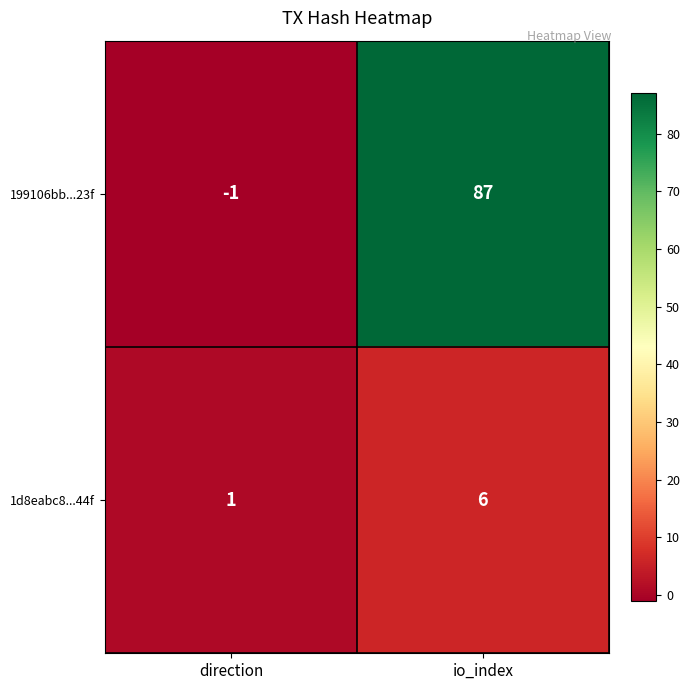

Is it true that 199106bb...23f equals 58 at io_index?

False